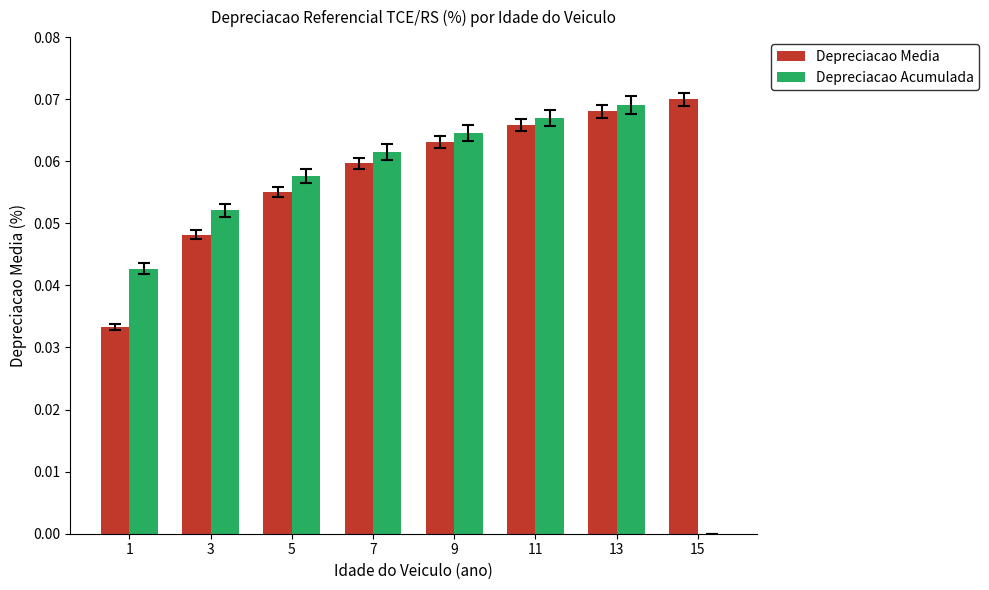

Which series changed the most between 7 and 11?

Depreciacao Media